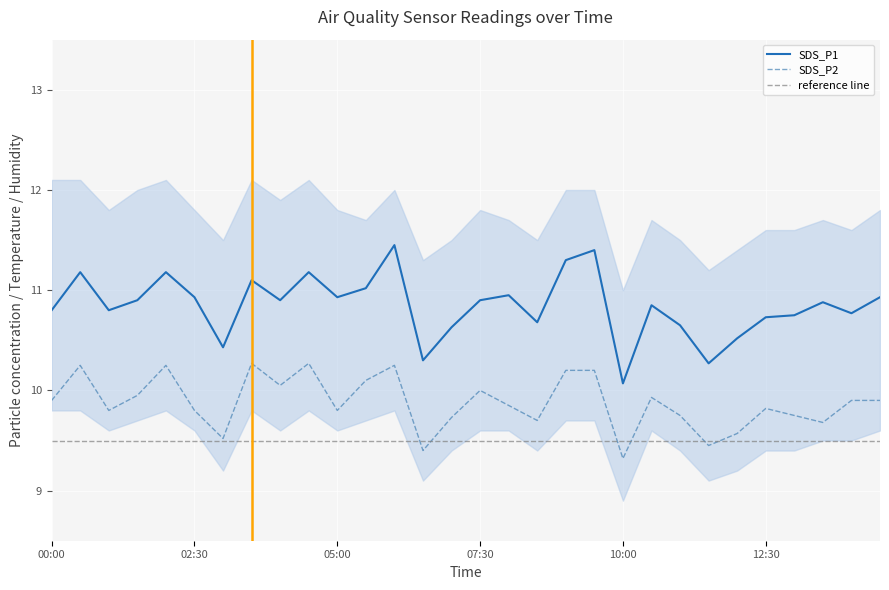

What is the approximate value of SDS_P1 at 04:30?

11.2